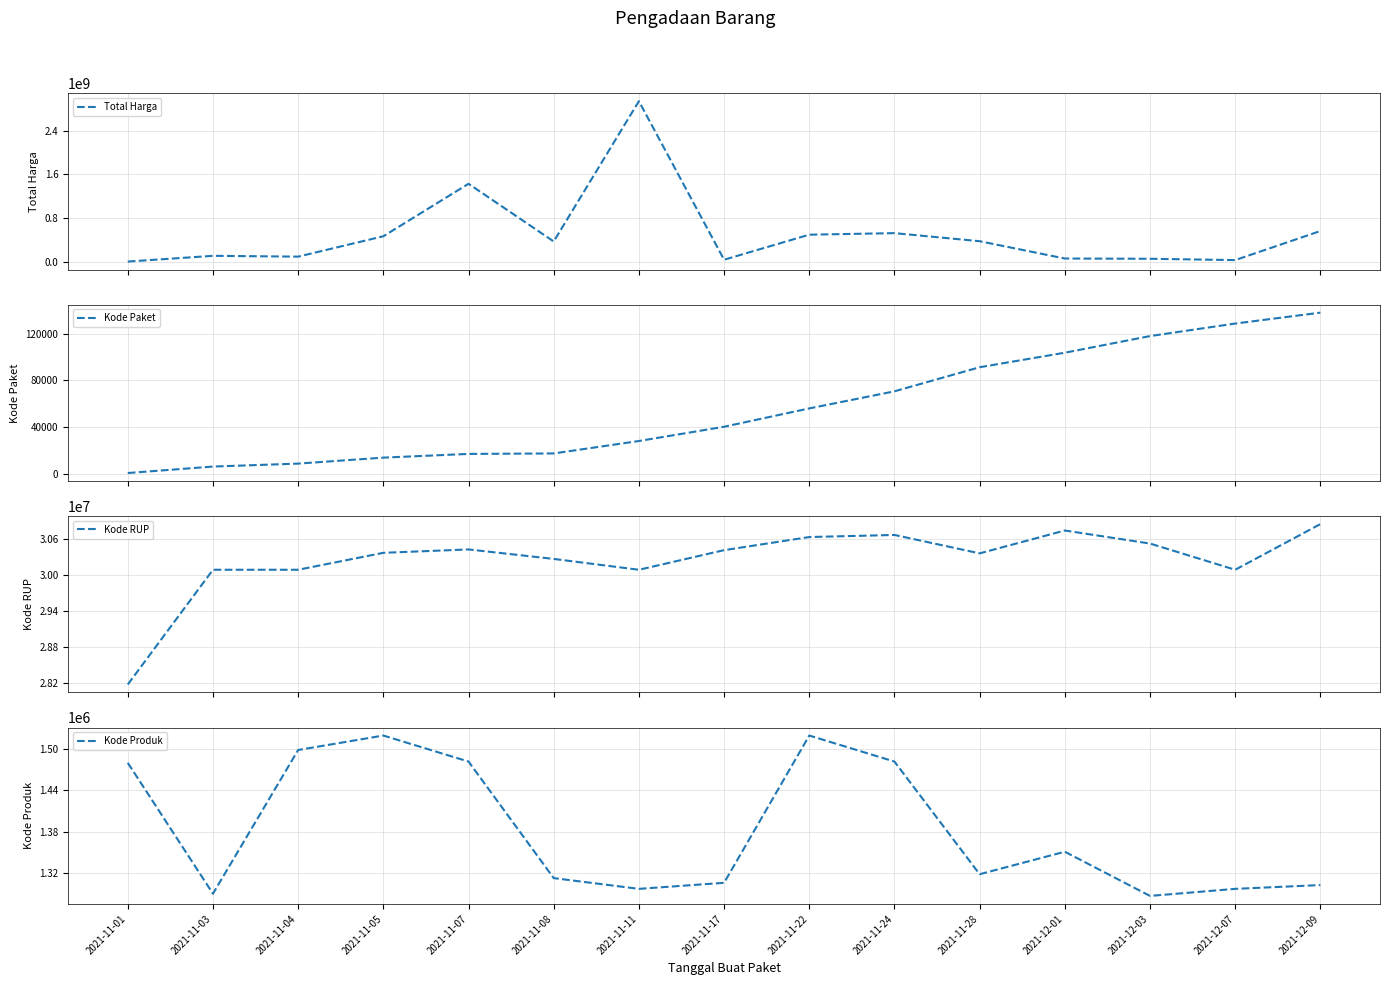

What is the approximate value of Kode Produk at 2021-11-17, to the nearest 50?

1305850